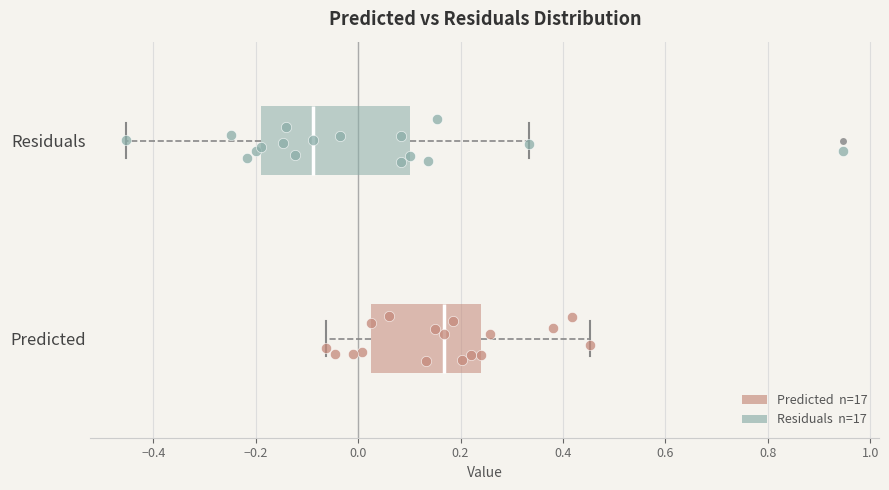

Reading bottom to top, read every box against the x-axis: the position of its median line, the range the box covers, and the ends of its whiskers. The values are not printed on the chart, so give them approximately, as read against the axis.

Predicted: median 0.16, box 0.02 to 0.24, whiskers -0.06 to 0.46
Residuals: median -0.08, box -0.20 to 0.10, whiskers -0.46 to 0.34